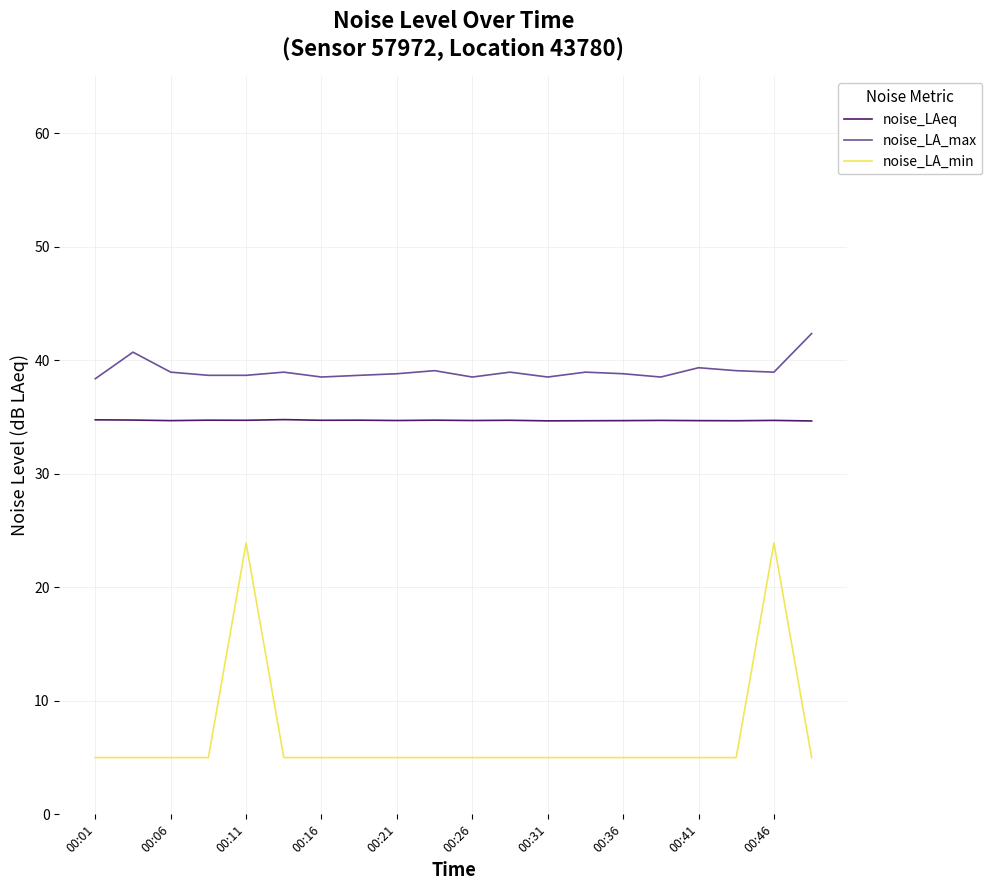

Which series has the largest total across all categories?

noise_LA_max